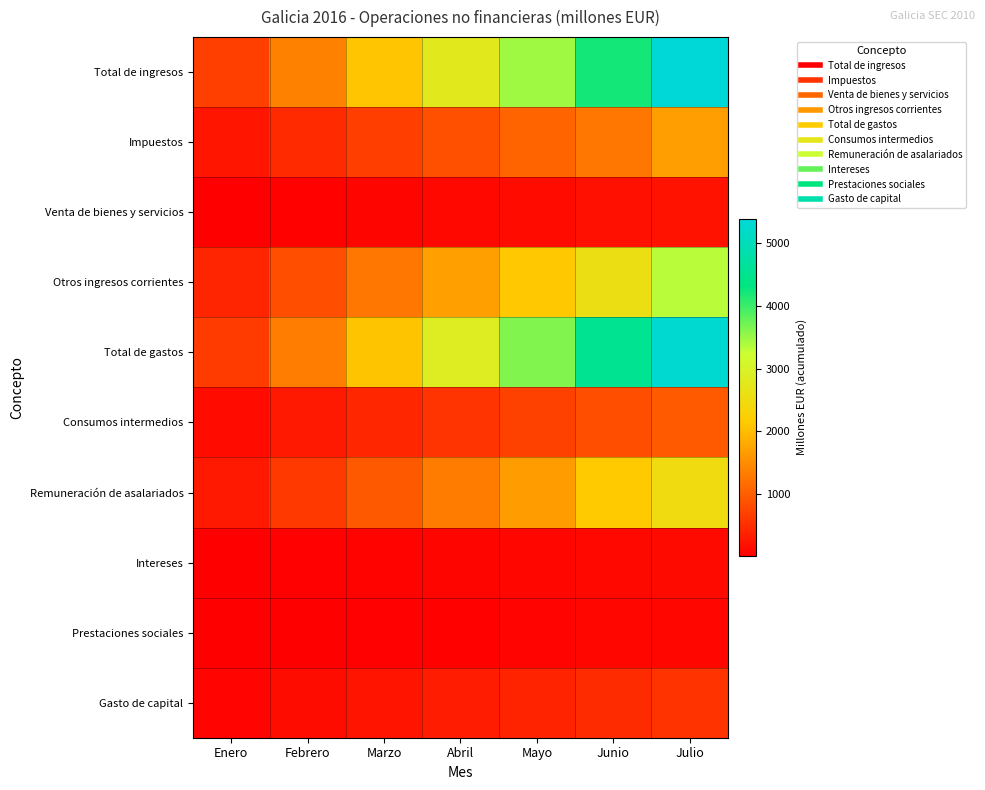

At which category does the chart reach its minimum across all series?

Enero